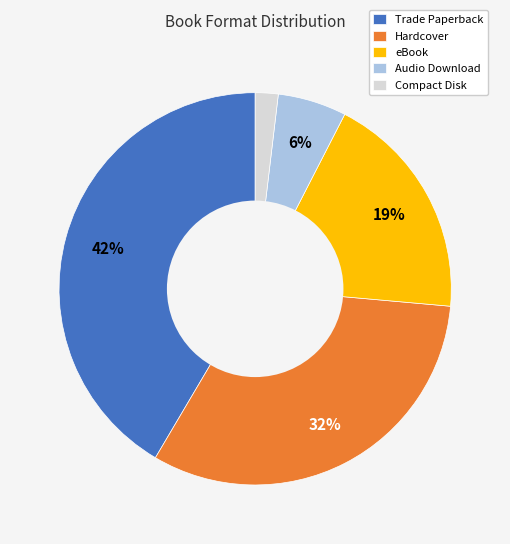

Do Hardcover and Trade Paperback together represent more than half of the pie?

Yes